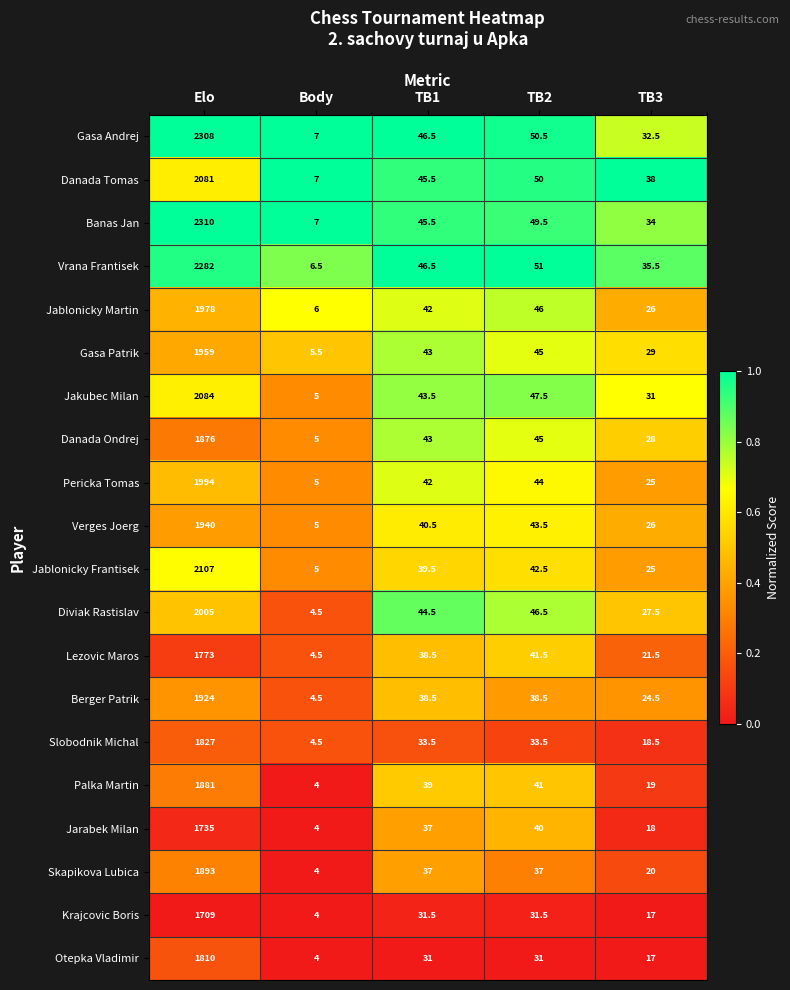

What is the spread (max minus min) of values at Elo?

601.0